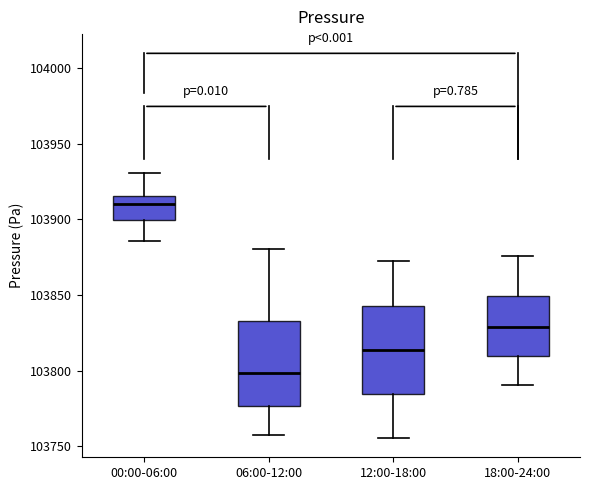

Where does the median line of the box for 18:00-24:00 sit on the y-axis? The values are not printed on the chart, so give them approximately, as read against the axis.

103830